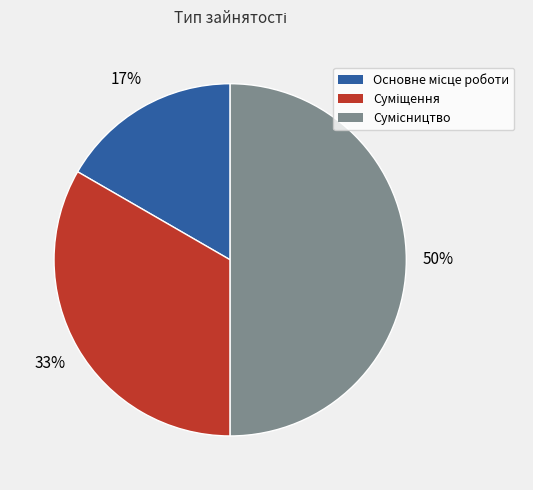

To the nearest percent, what is the difference between the largest and smallest slice percentages?

33%